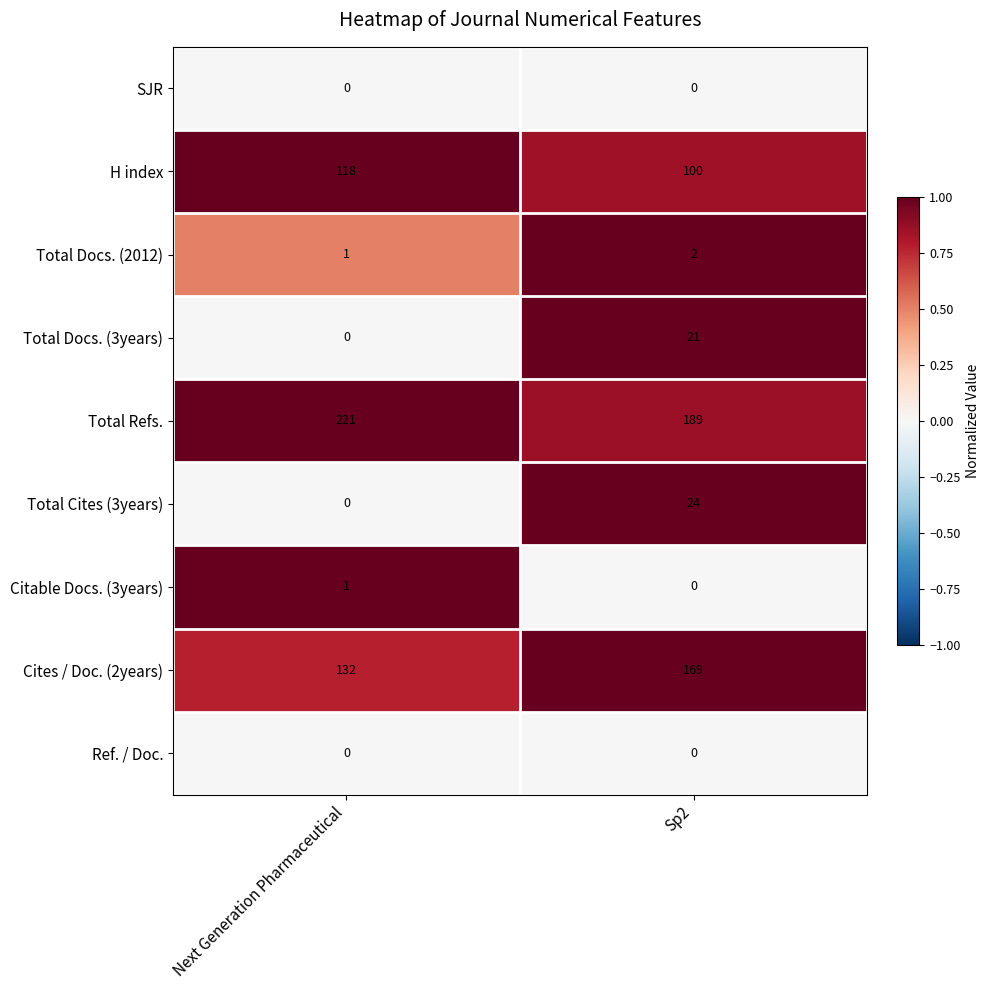

Is the value of Total Docs. (3years) at Next Generation Pharmaceutical greater than the value of Citable Docs. (3years) at Next Generation Pharmaceutical?

No